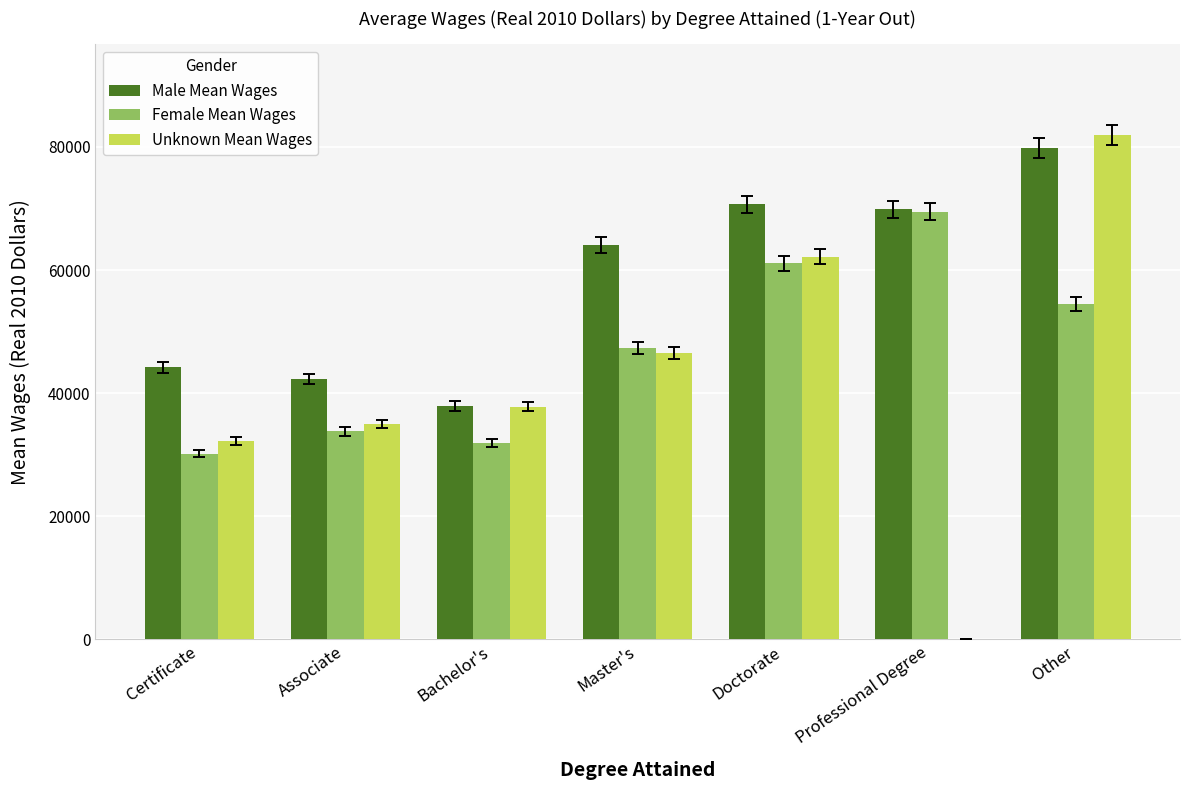

At which label is Male Mean Wages closest to 58847?

Master's